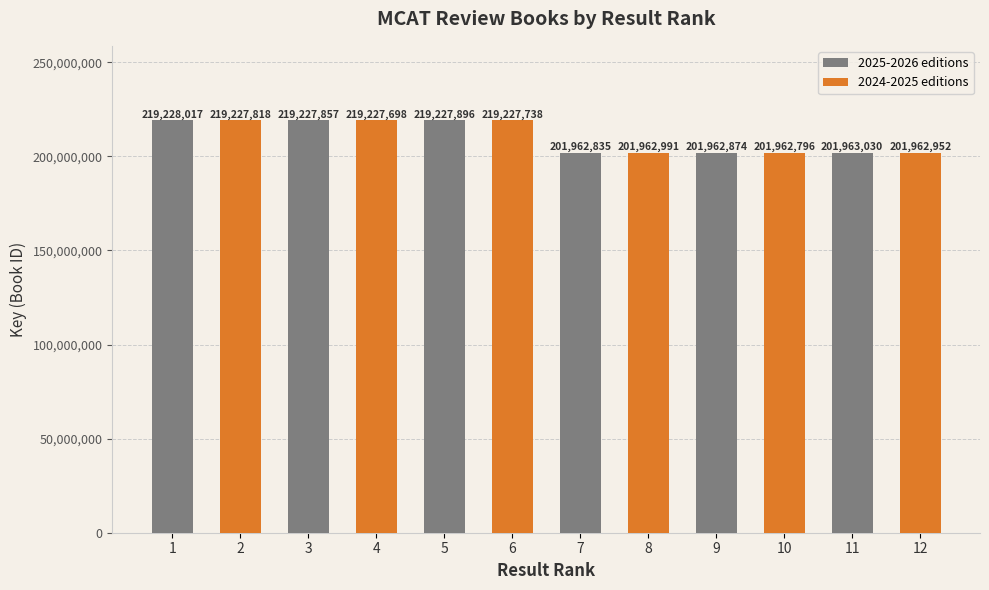

Which series changed the most between 1 and 6?

2025-2026 editions